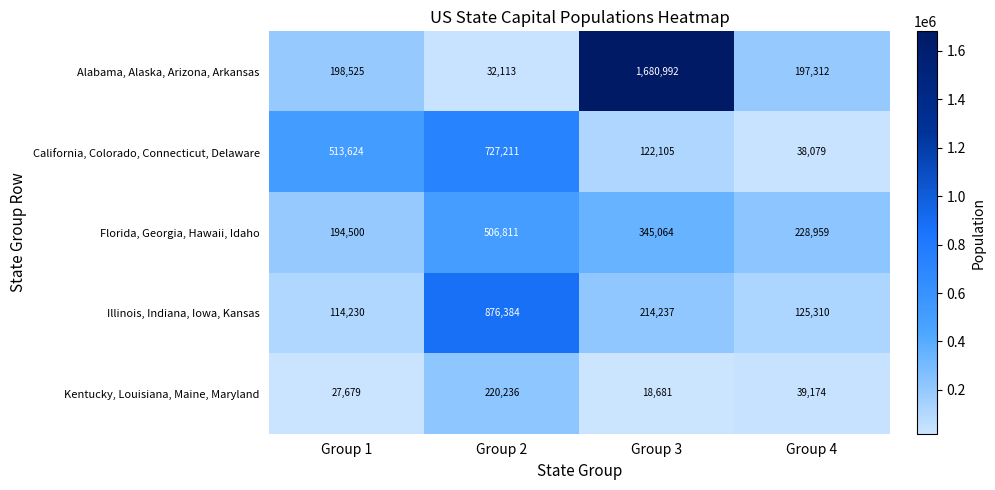

Rank the series at Group 3 from highest to lowest value.

Alabama, Alaska, Arizona, Arkansas, Florida, Georgia, Hawaii, Idaho, Illinois, Indiana, Iowa, Kansas, California, Colorado, Connecticut, Delaware, Kentucky, Louisiana, Maine, Maryland